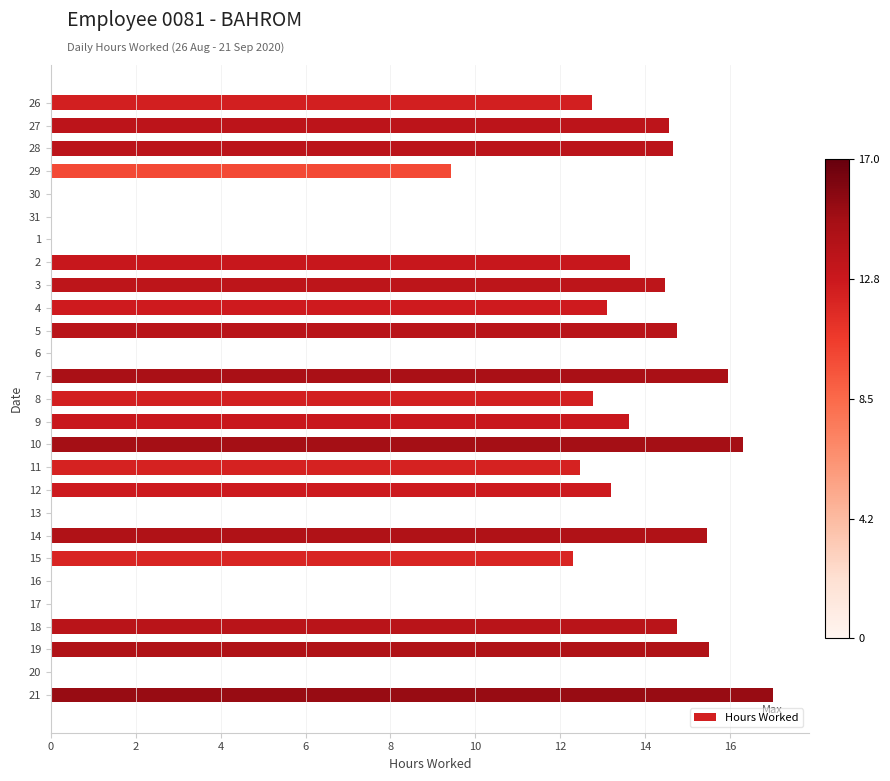

Between 27 and 7, which is larger?

7